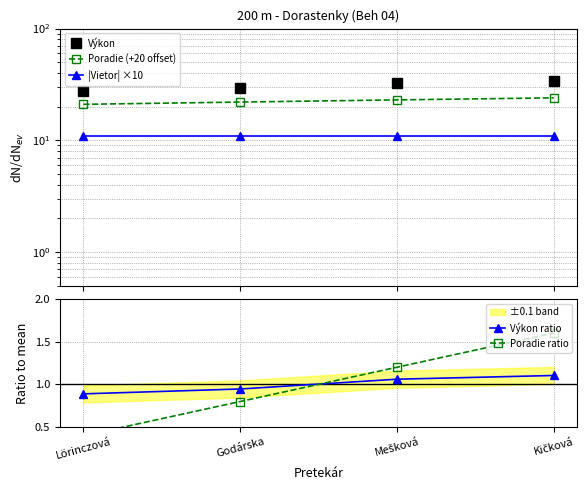

Reading left to right, what are all the values shown in this chart?

Výkon: 27.6	29.4	32.9	34.3
Poradie (+20 offset): 21.0	22.0	23.0	24.0
|Vietor| ×10: 11.0	11.0	11.0	11.0
Výkon ratio: 0.9	0.9	1.1	1.1
Poradie ratio: 0.4	0.8	1.2	1.6